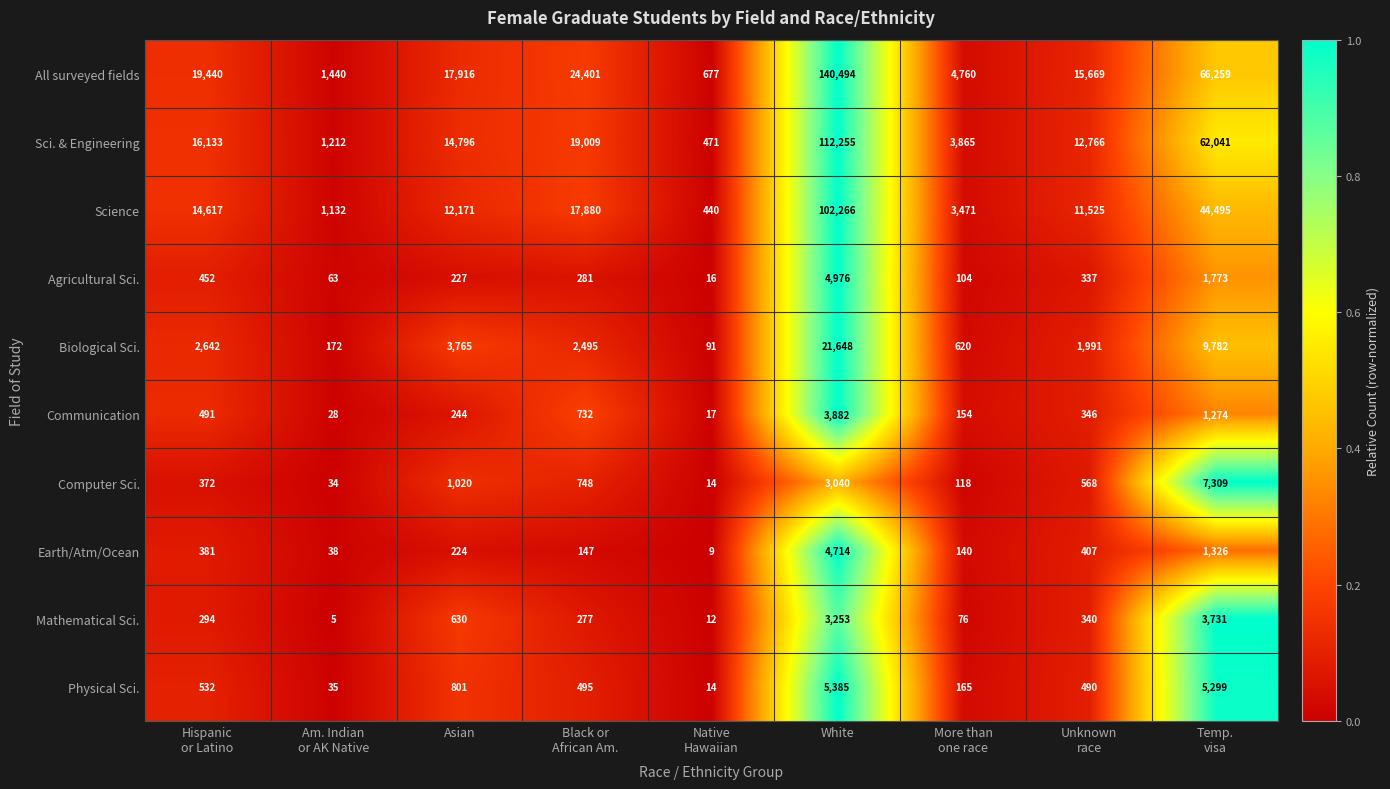

What is the approximate value of Agricultural Sci. at Asian?

227